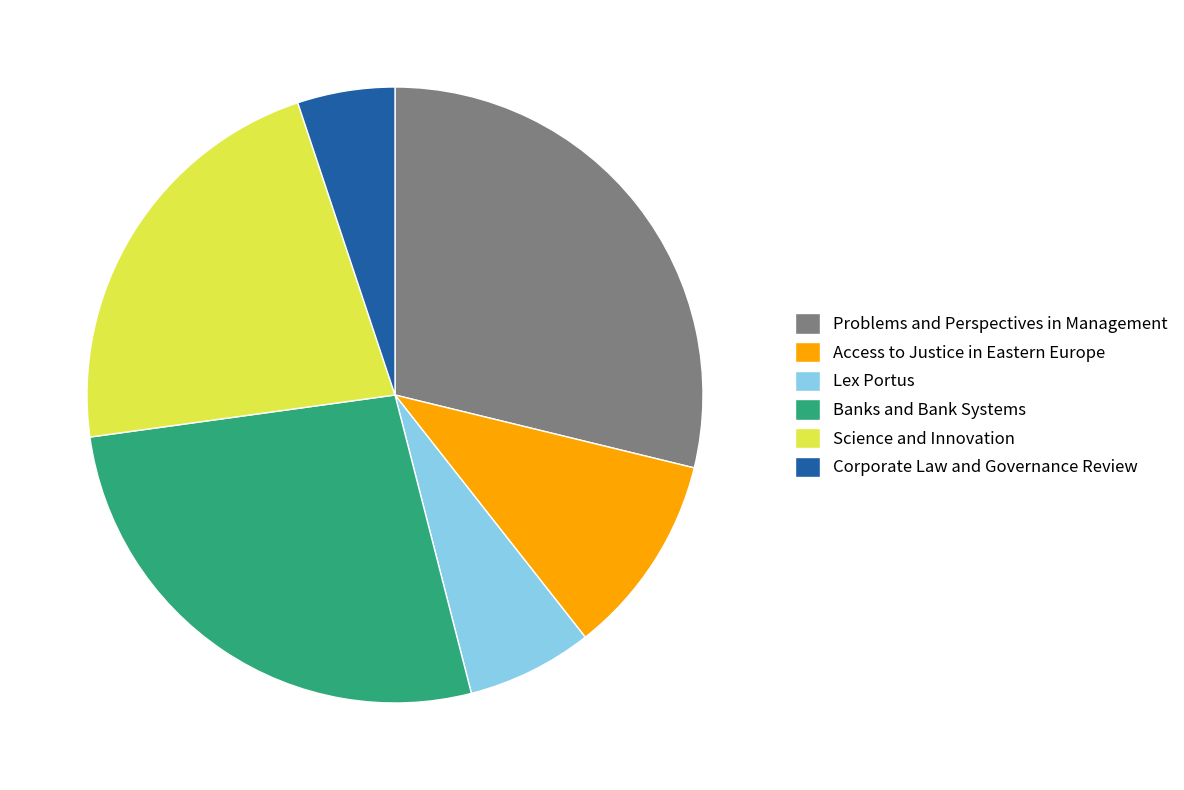

Which category has the smallest portion of the pie?

Corporate Law and Governance Review